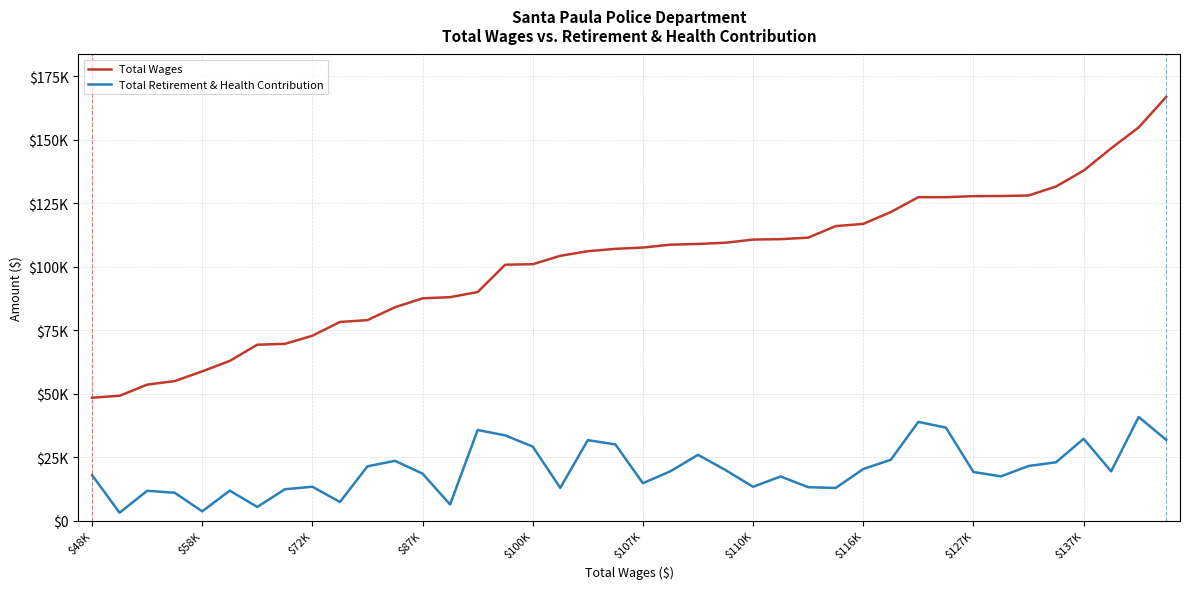

What is the value of the Total Retirement & Health Contribution point at the 2nd from the left?

3174